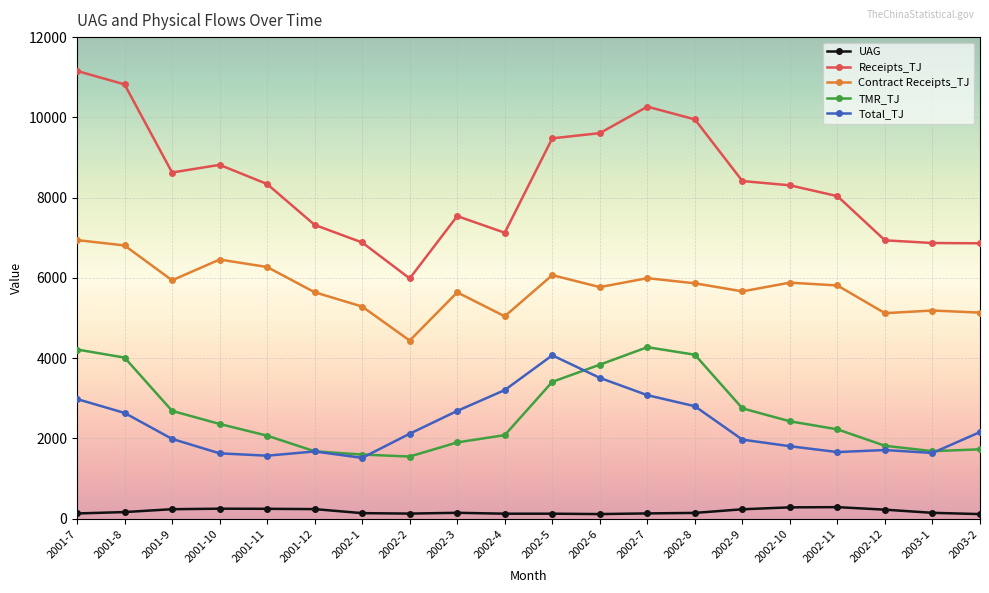

Which series has the widest spread of values?

Receipts_TJ